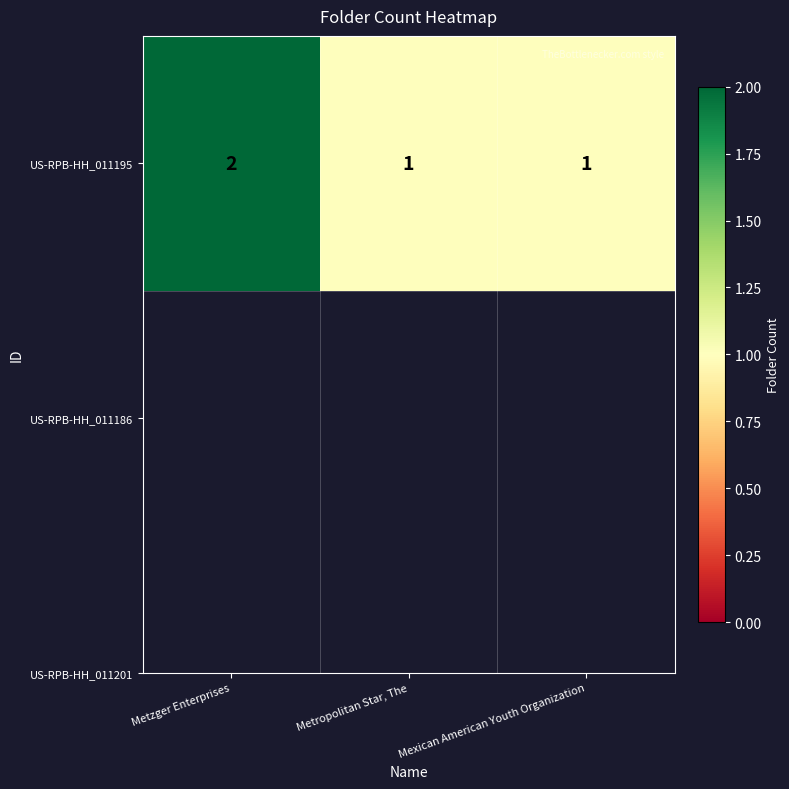

Where is the data nearest to the value 1?

Metropolitan Star, The